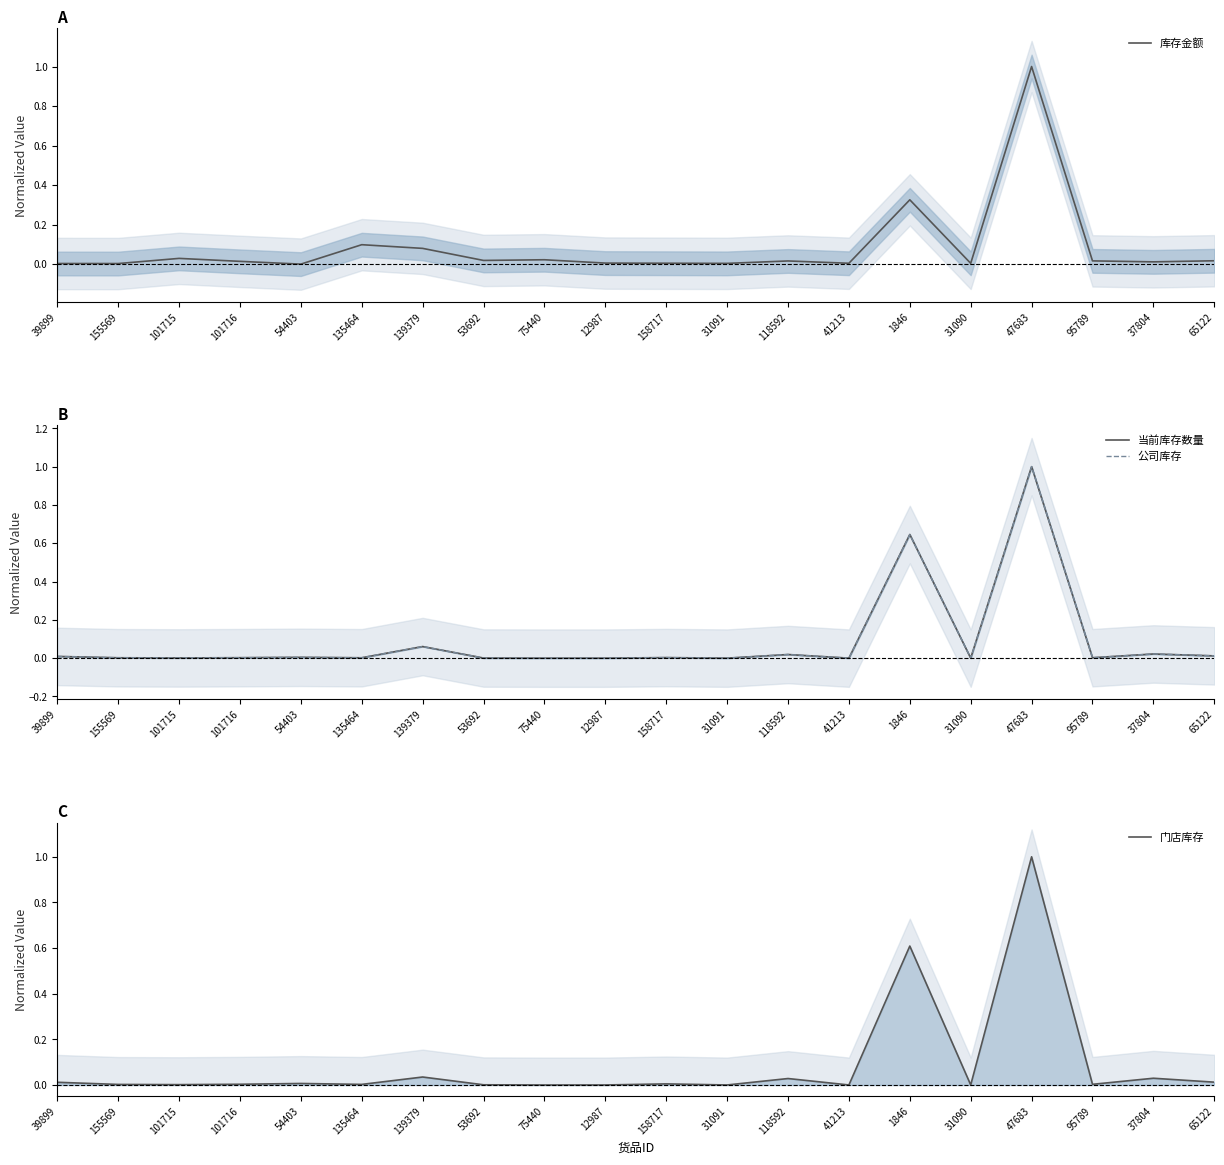

Is it true that 当前库存数量 equals 0.0 at 54403?

True